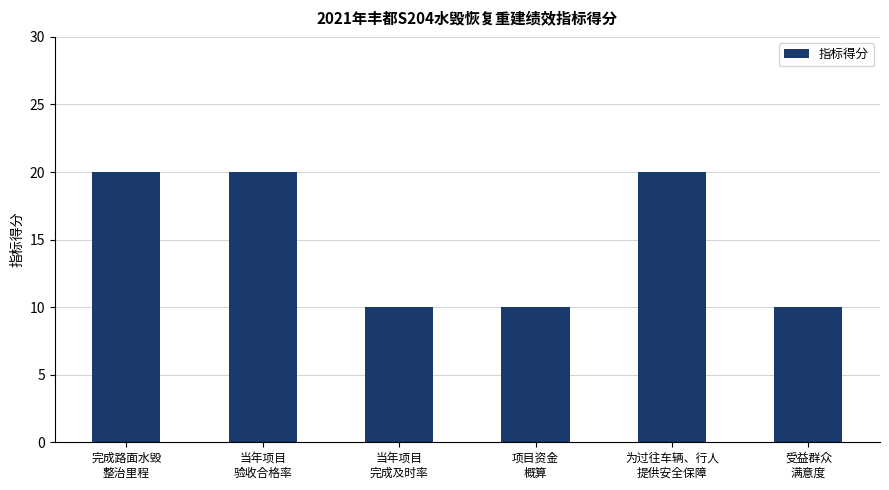

What is the label of the 1st bar from the right?

受益群众
满意度